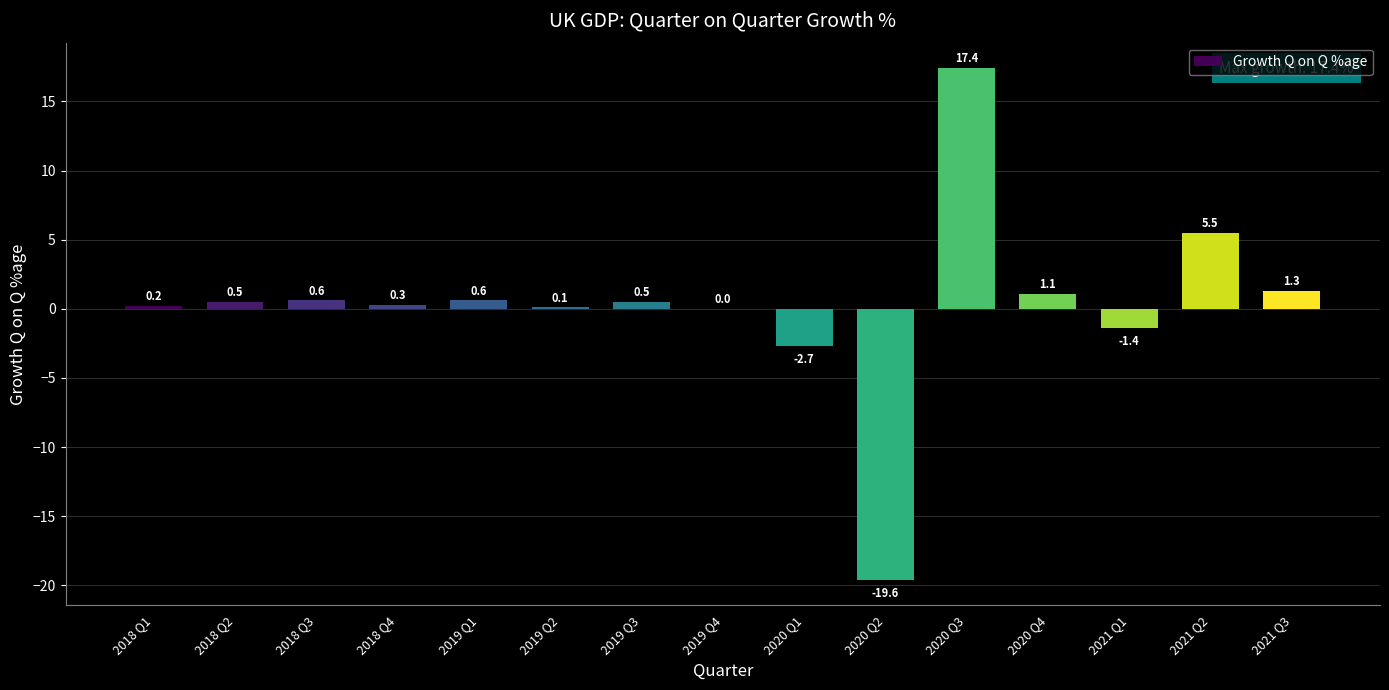

At which category does the chart reach its peak across all series?

2020 Q3